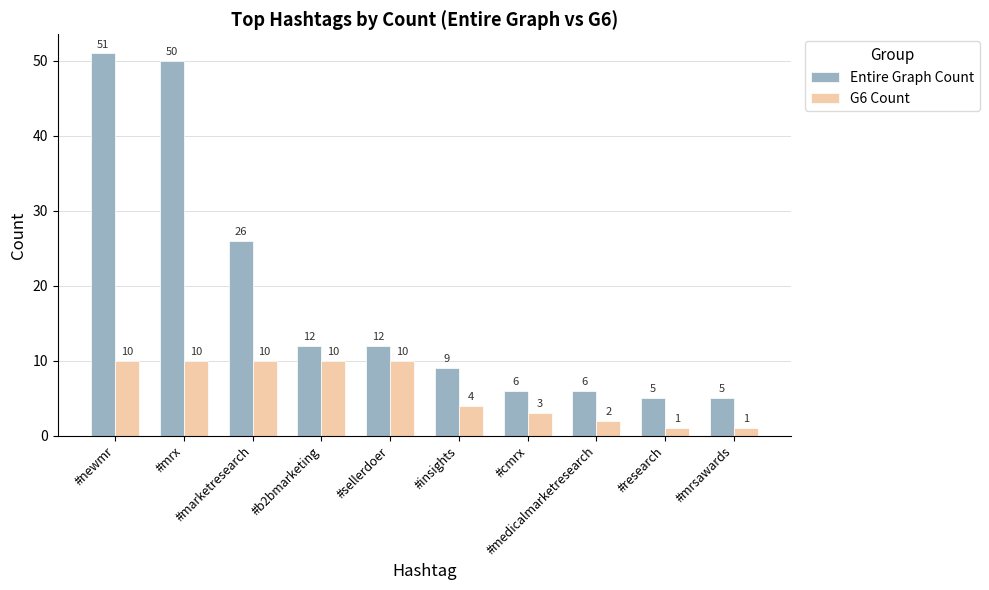

Rank the series at #mrsawards from highest to lowest value.

Entire Graph Count, G6 Count